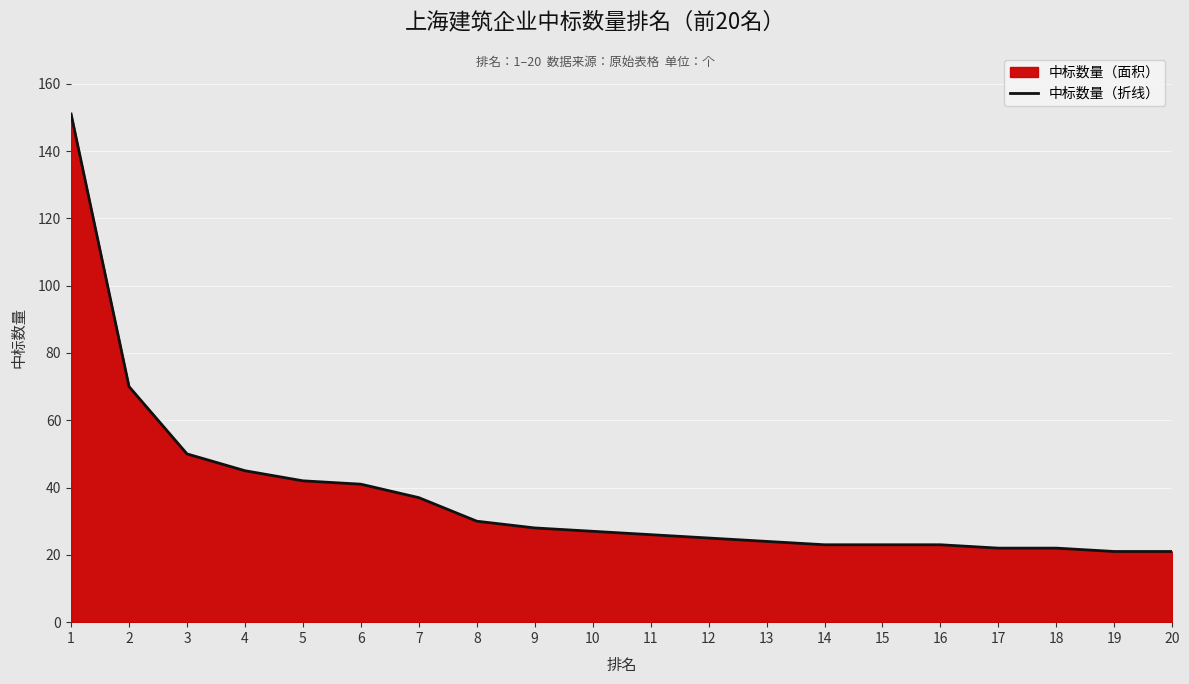

Reading left to right, list all the values displayed in this chart.

151	70	50	45	42	41	37	30	28	27	26	25	24	23	23	23	22	22	21	21